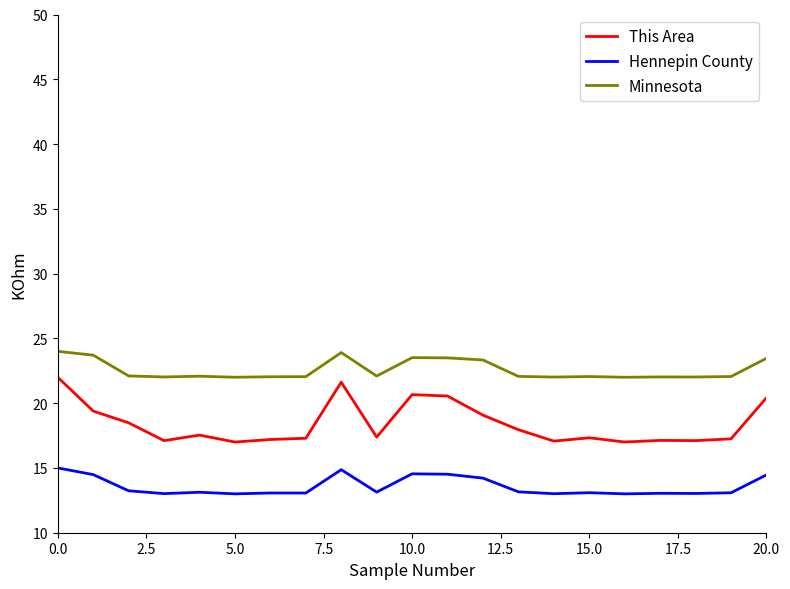

List the series in order of their peak value, lowest first.

Hennepin County, This Area, Minnesota